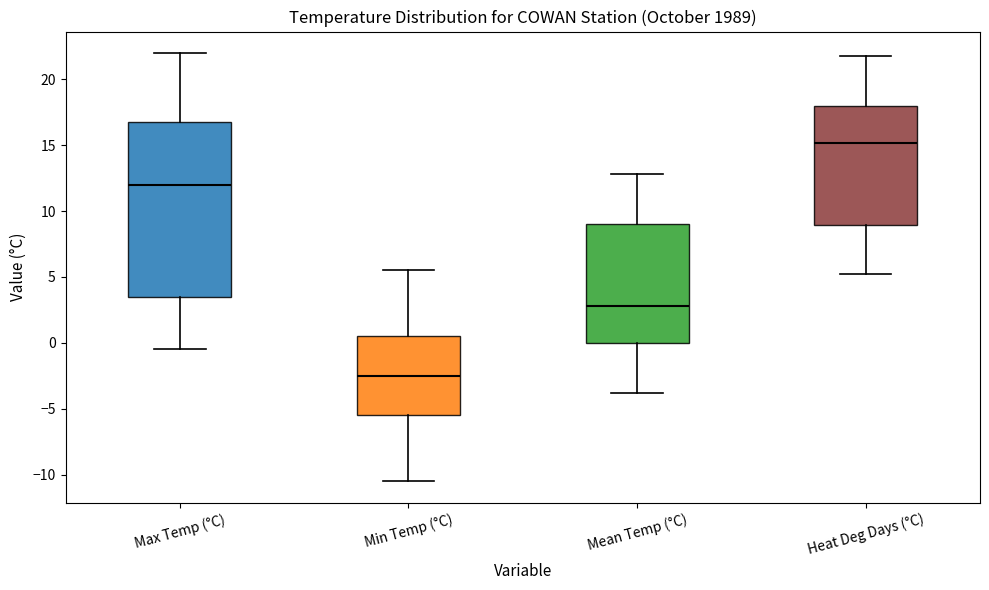

Reading left to right, transcribe this box plot: for each box, give where its median line is, the range the box spans, and where its two whiskers end, as read against the y-axis. The values are not printed on the chart, so give them approximately, as read against the axis.

Max Temp (°C): median 12.0, box 3.5 to 17.0, whiskers -0.5 to 22.0
Min Temp (°C): median -2.5, box -5.5 to 0.5, whiskers -10.5 to 5.5
Mean Temp (°C): median 3.0, box 0.0 to 9.0, whiskers -4.0 to 13.0
Heat Deg Days (°C): median 15.0, box 9.0 to 18.0, whiskers 5.0 to 22.0